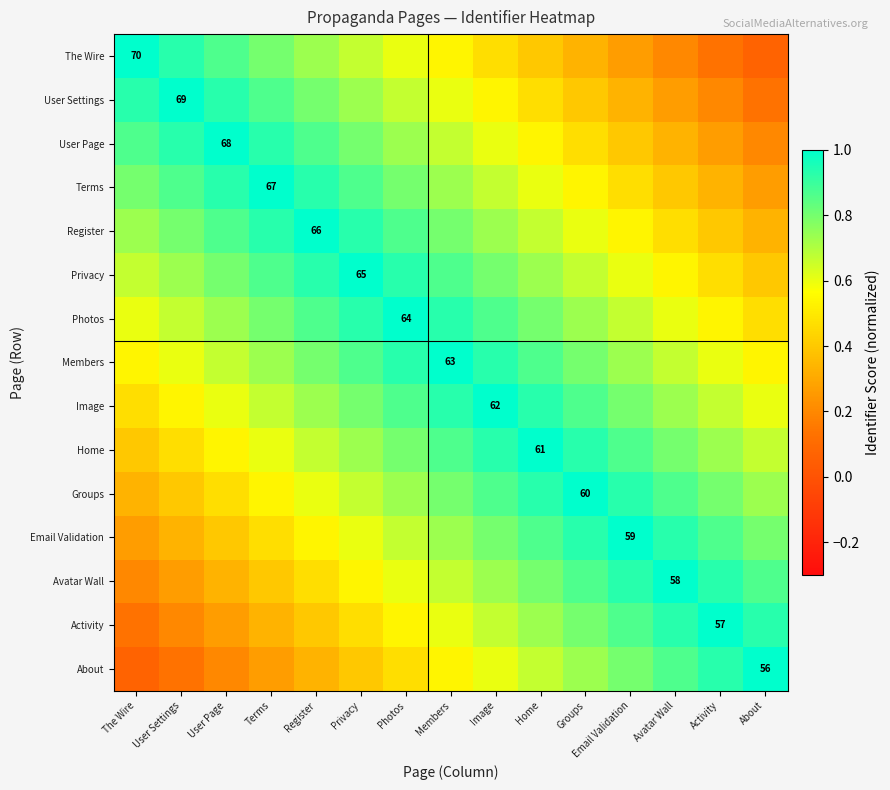

What is the approximate value of Members at Register?

0.8